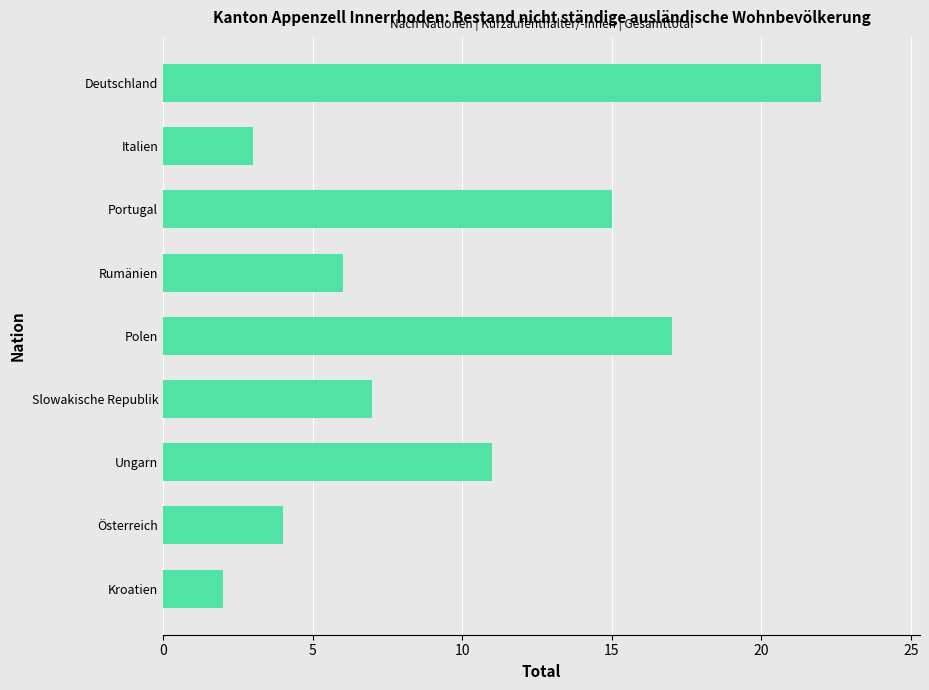

What position from the top is Österreich?

8